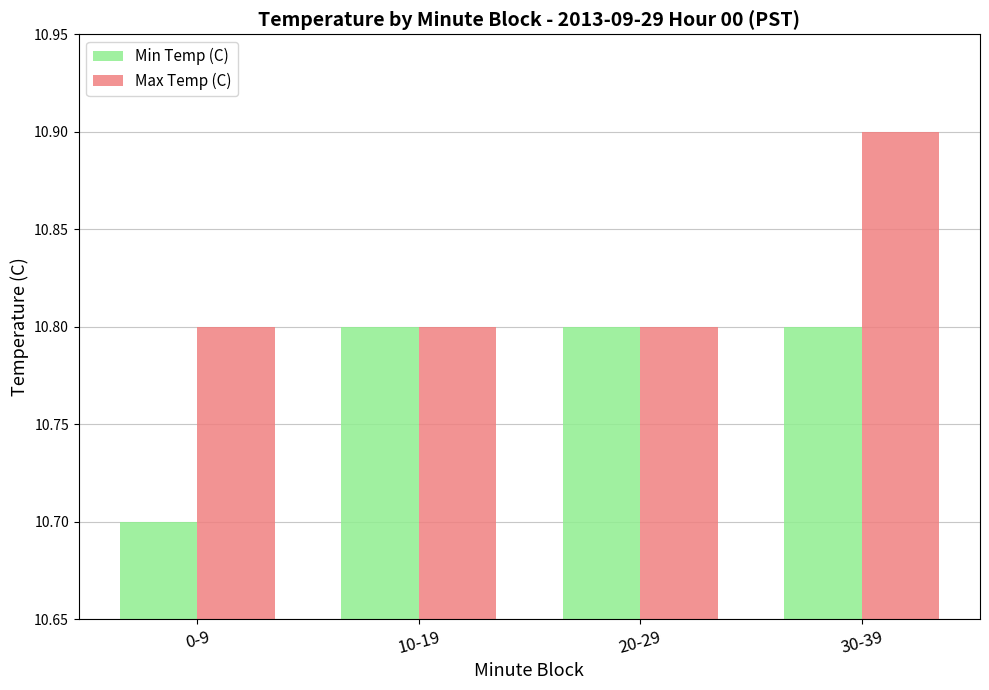

The Min Temp (C) series shows 10.8 at 30-39. True or false?

True